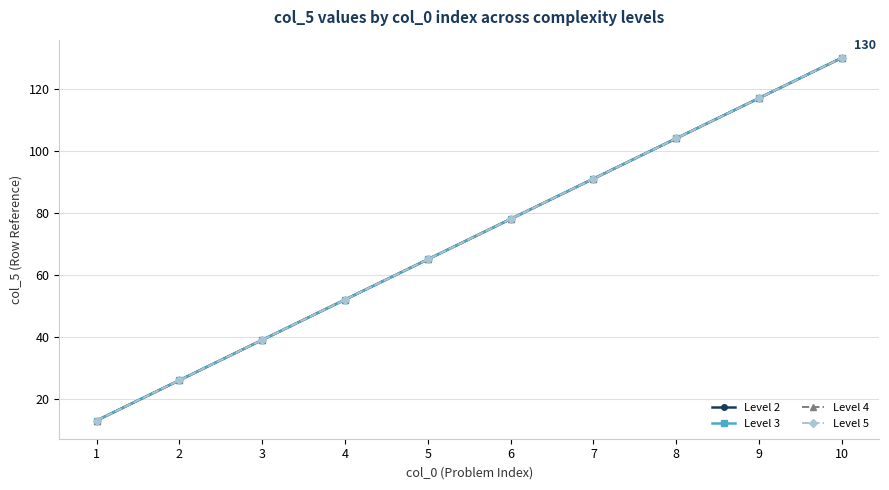

Reading left to right, extract all data points from this chart.

Level 2: 13	26	39	52	65	78	91	104	117	130
Level 3: 13	26	39	52	65	78	91	104	117	130
Level 4: 13	26	39	52	65	78	91	104	117	130
Level 5: 13	26	39	52	65	78	91	104	117	130